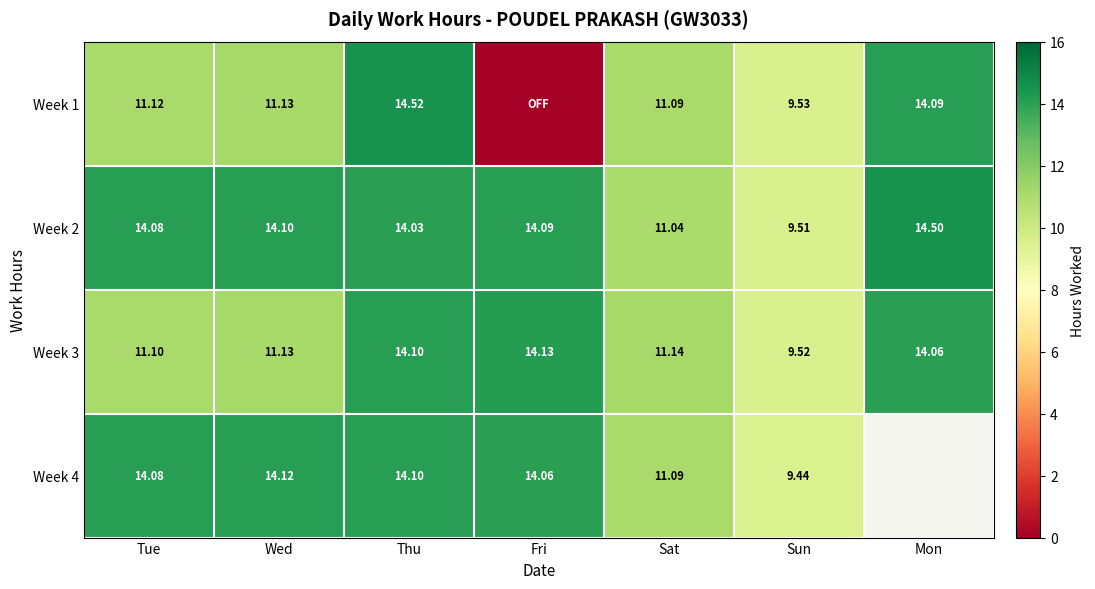

At which label does Week 3 reach its minimum?

Sun